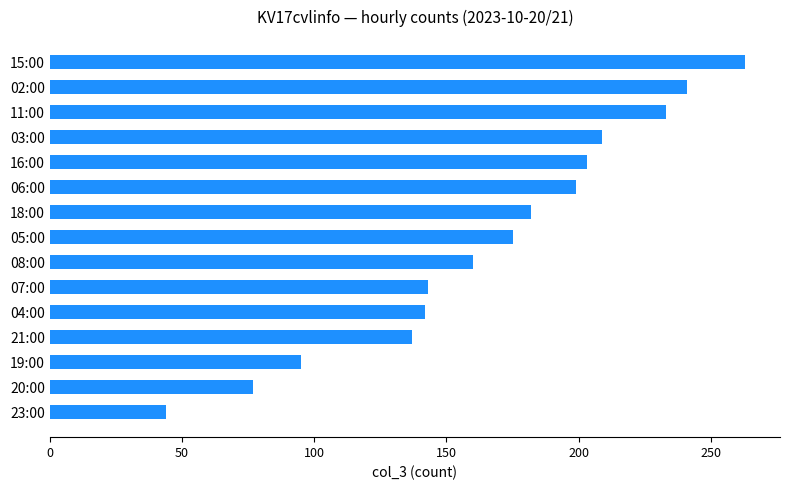

The value at 06:00 is 199. True or false?

True